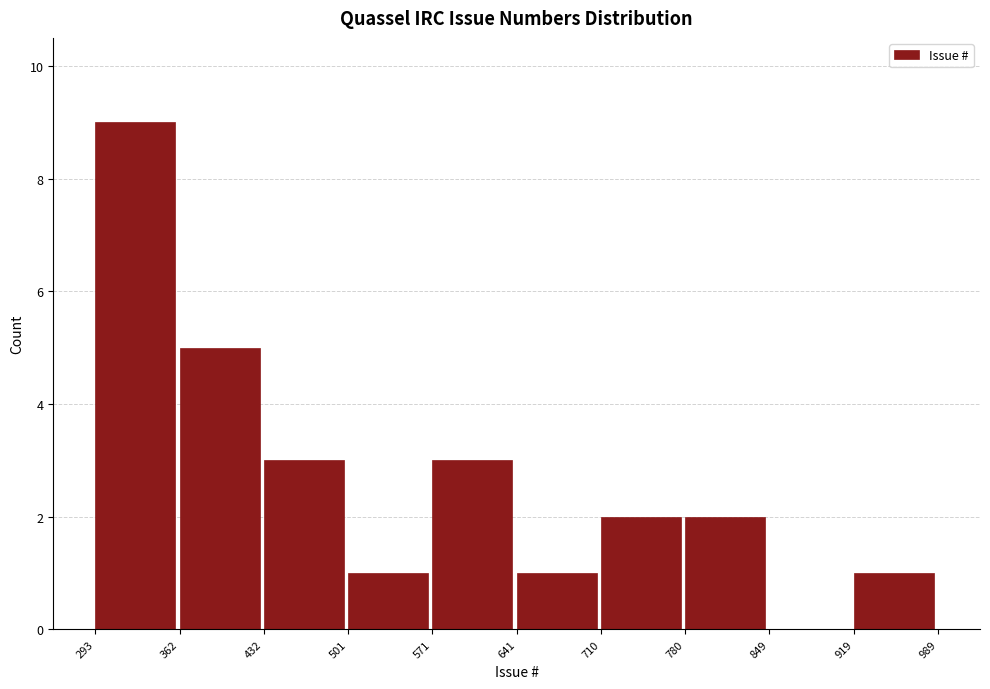

Over which range of the x-axis is the bar tallest?

293 to 362